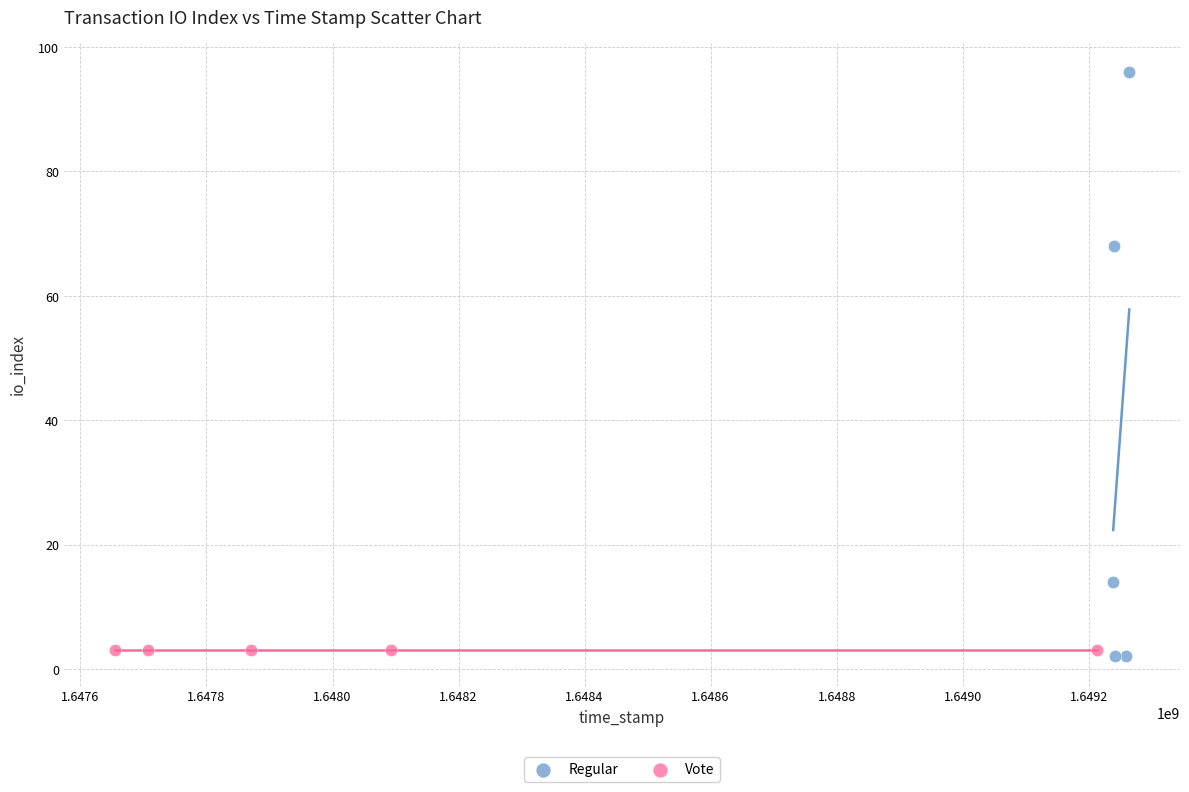

Which series contains the highest Y value?

Regular